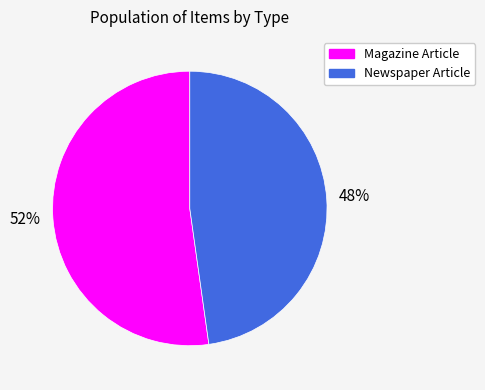

How many segments does this pie chart have?

2